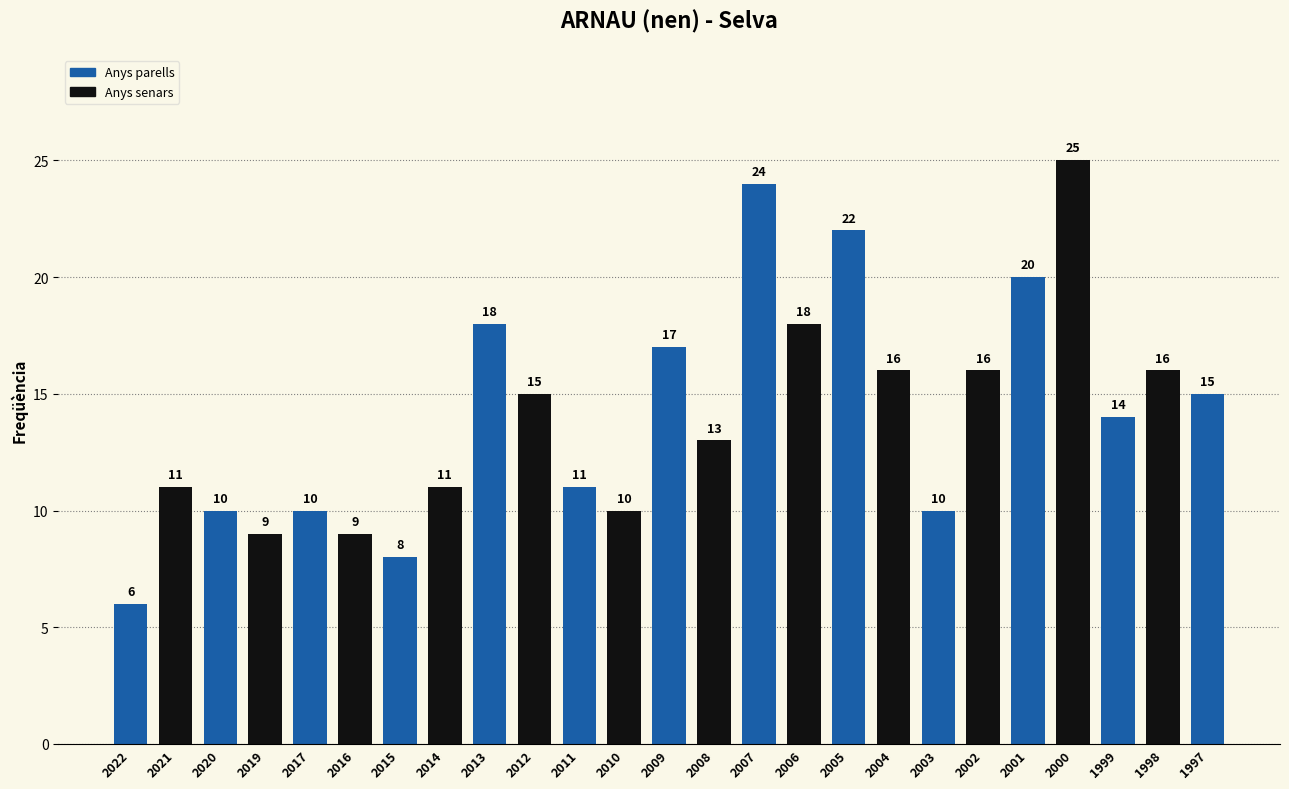

What is the change in value from 2009 to 2001?

+3